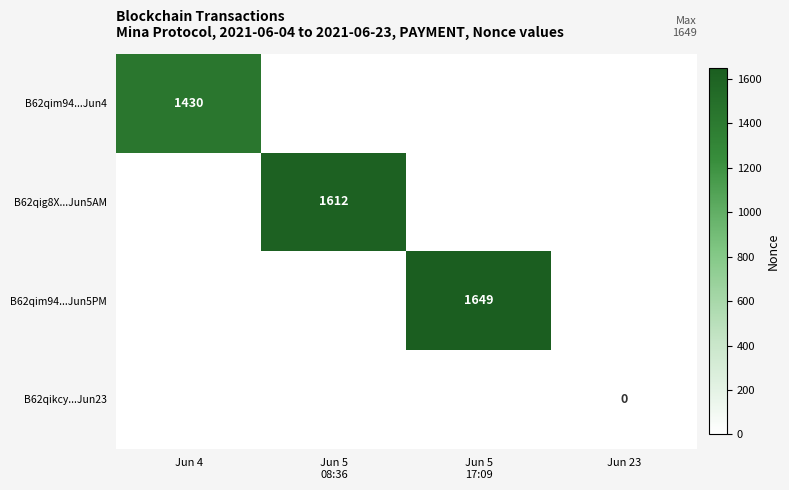

What is the greatest value displayed?

1649